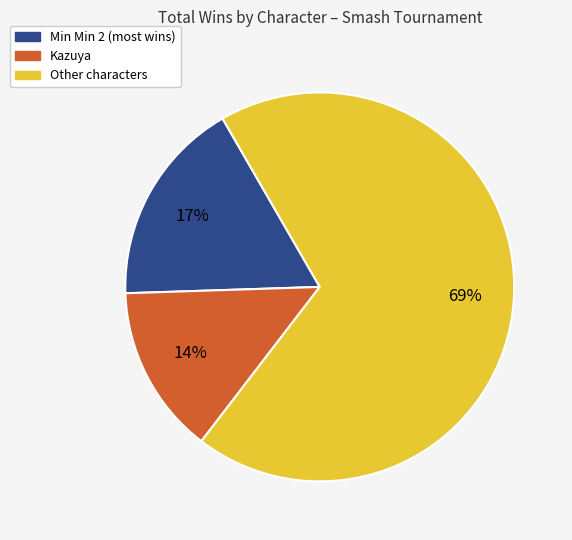

To the nearest percent, what is the difference between the largest and smallest slice percentages?

55%